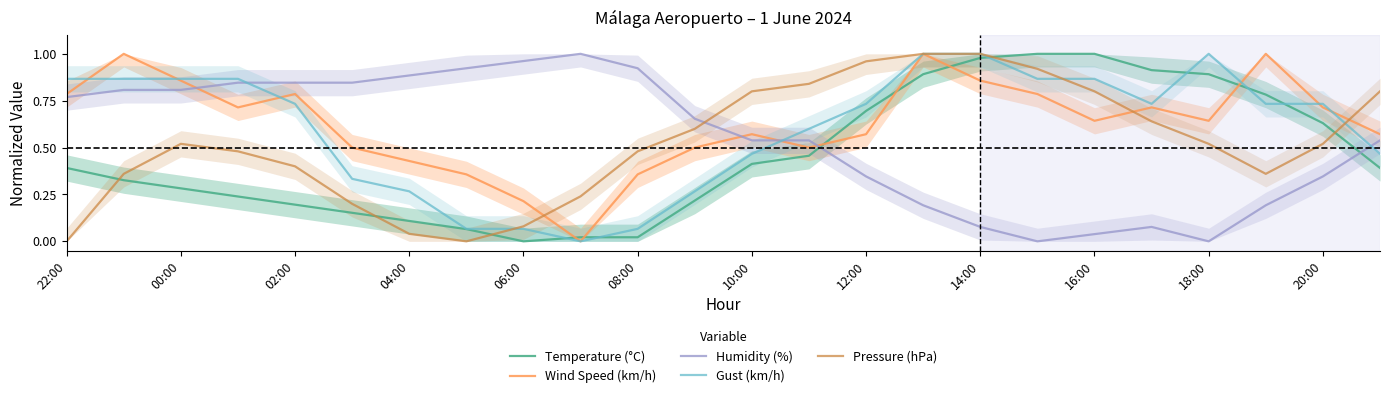

The Wind Speed (km/h) series shows 1.1 at 20:00. True or false?

False